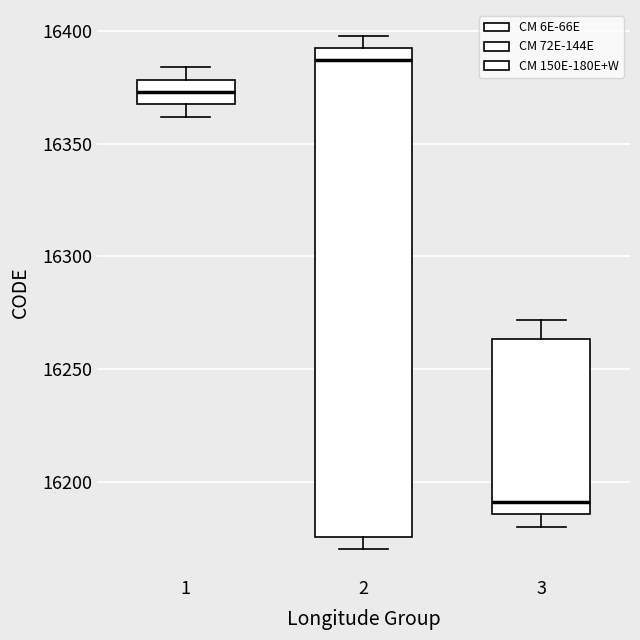

Reading left to right, read every box against the y-axis: the position of its median line, the range the box covers, and the ends of its whiskers. The values are not printed on the chart, so give them approximately, as read against the axis.

1: median 16375, box 16370 to 16380, whiskers 16360 to 16385
2: median 16385, box 16175 to 16395, whiskers 16170 to 16400
3: median 16190, box 16185 to 16265, whiskers 16180 to 16270